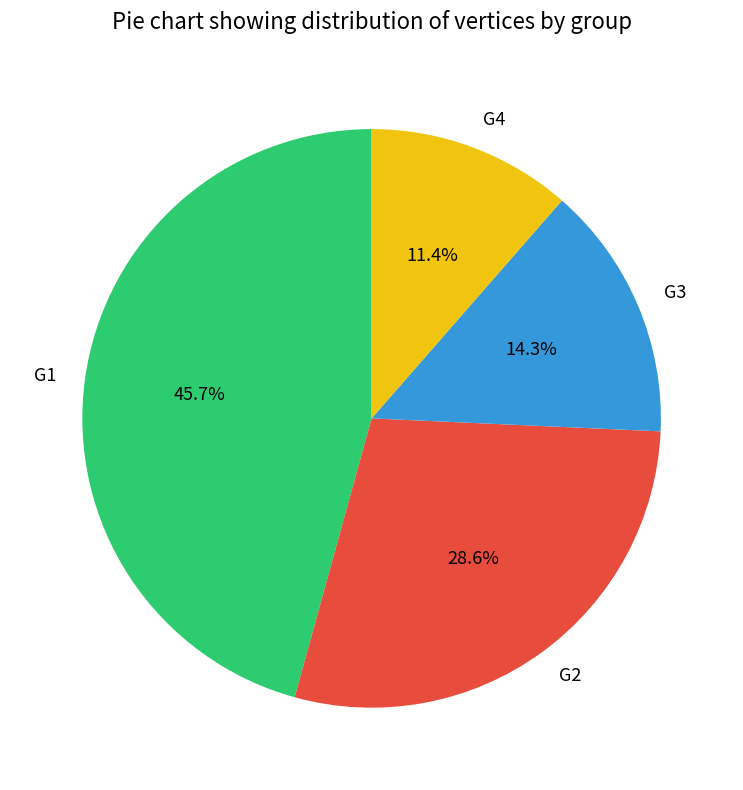

Does G3 account for over 50% of the chart?

No